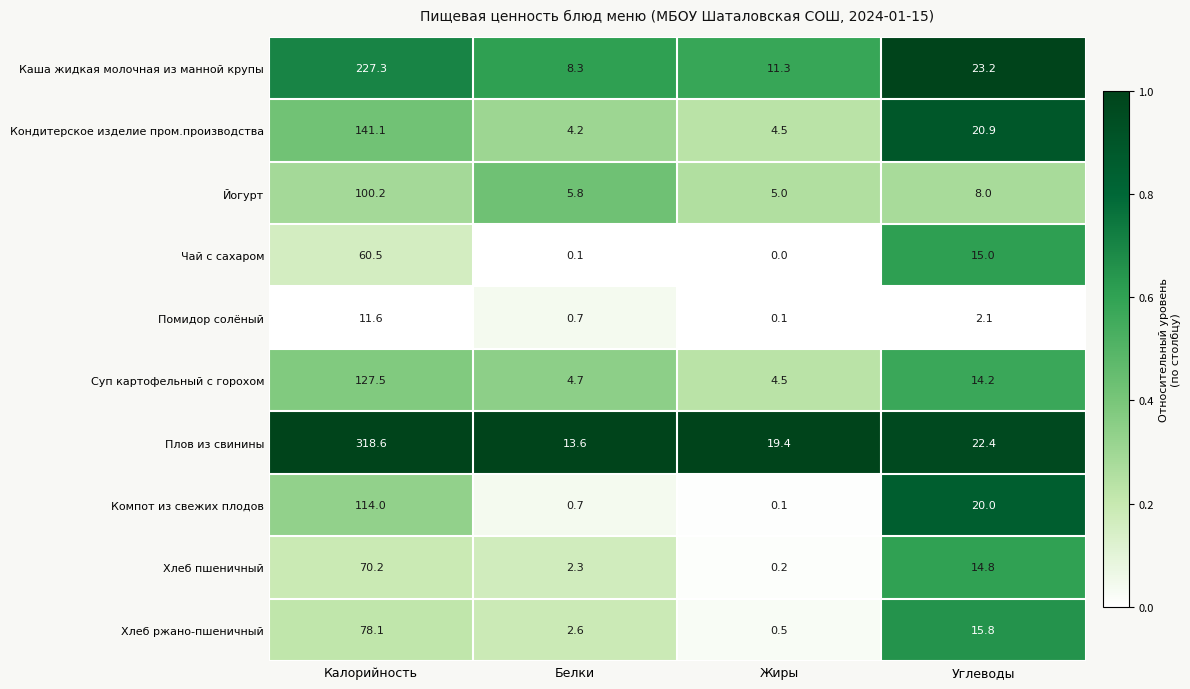

At which category does the chart reach its peak across all series?

Калорийность